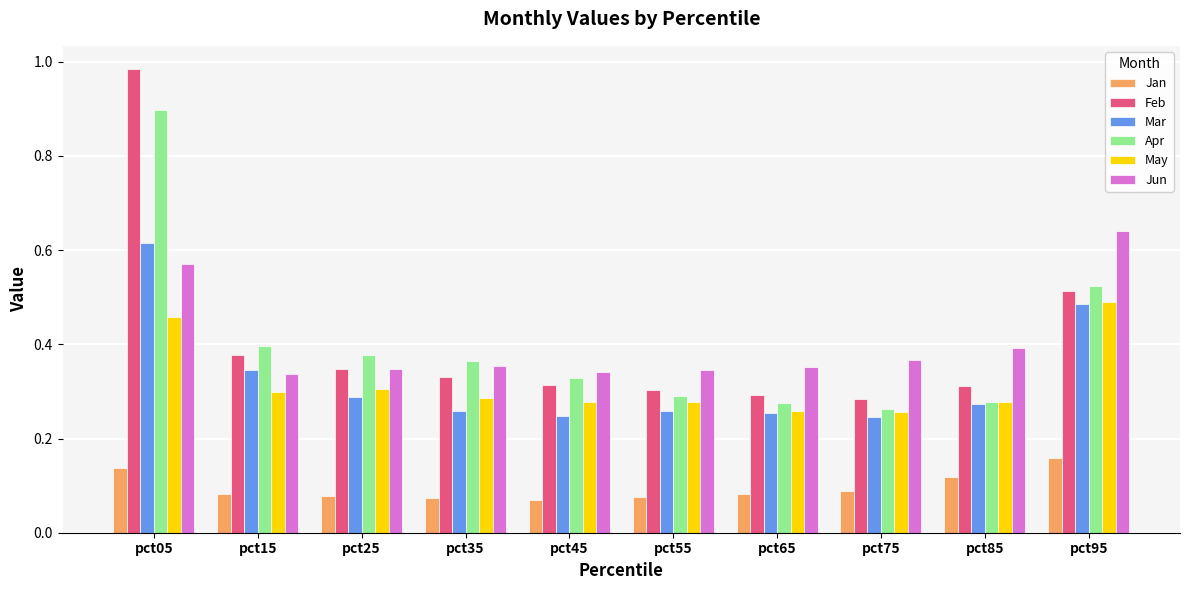

At how many categories does at least one series exceed 0?

10